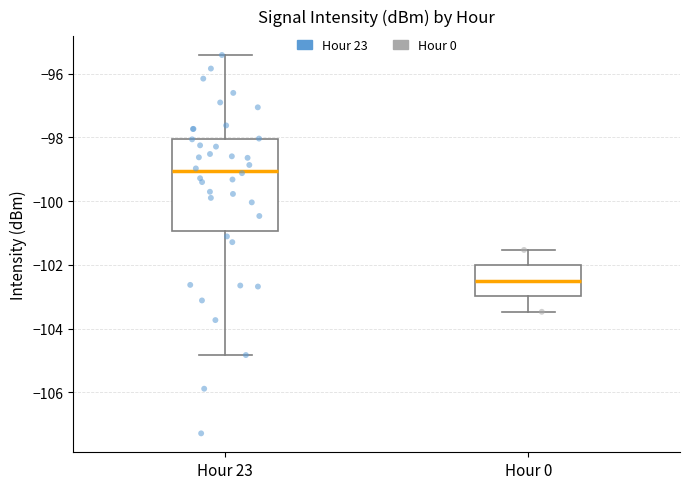

Reading left to right, transcribe this box plot: for each box, give where its median line is, the range the box spans, and where its two whiskers end, as read against the y-axis. The values are not printed on the chart, so give them approximately, as read against the axis.

Hour 23: median -99.0, box -101.0 to -98.0, whiskers -104.8 to -95.4
Hour 0: median -102.6, box -103.0 to -102.0, whiskers -103.4 to -101.6